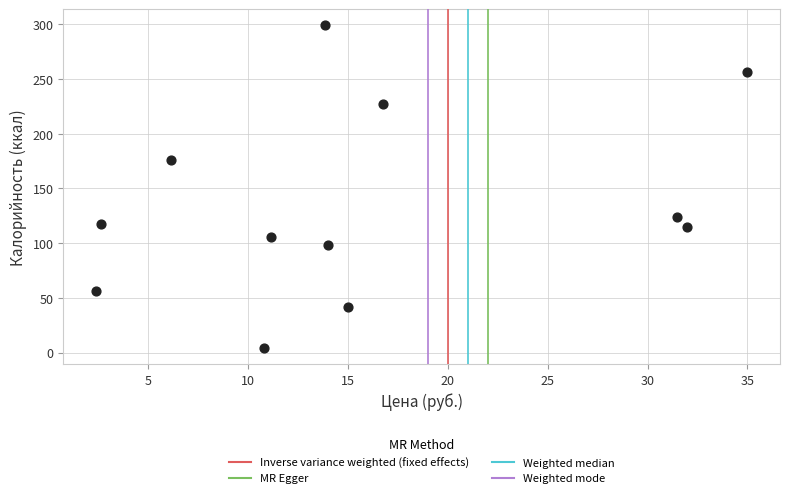

What is the range of Y values (max minus min)?

295.0